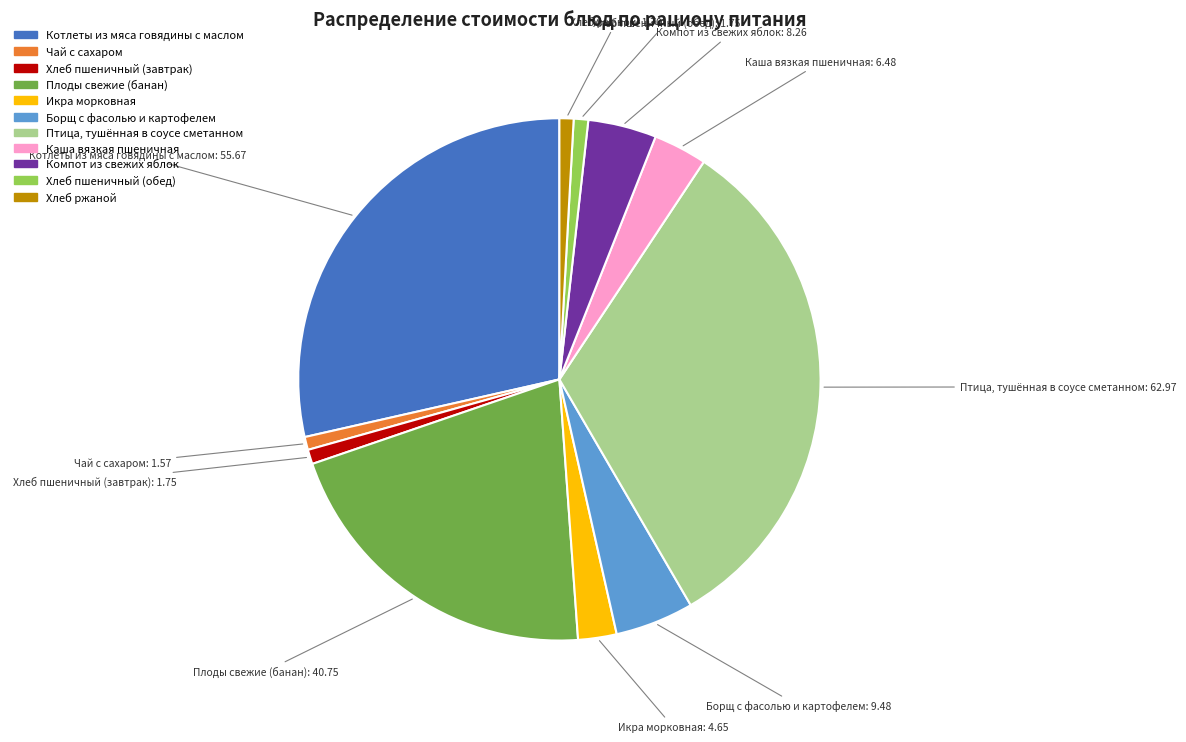

Does any single category account for the majority?

No